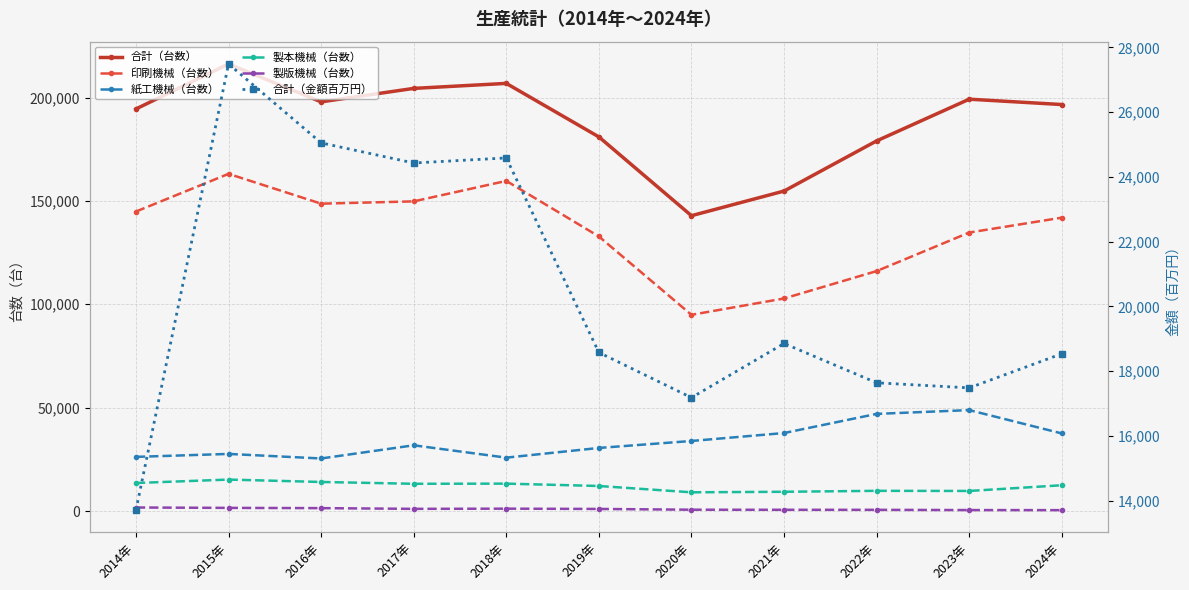

What is the spread (max minus min) of values at 2023年?

198745